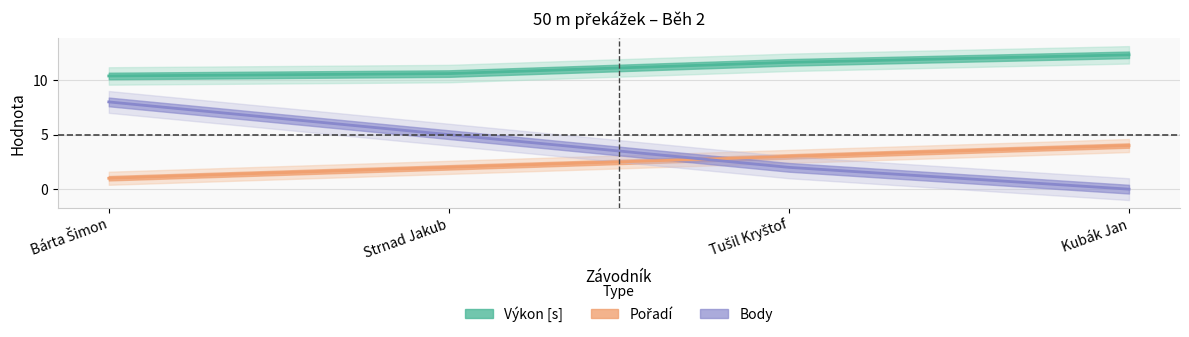

What is the total value across all series at Bárta Šimon?

19.4